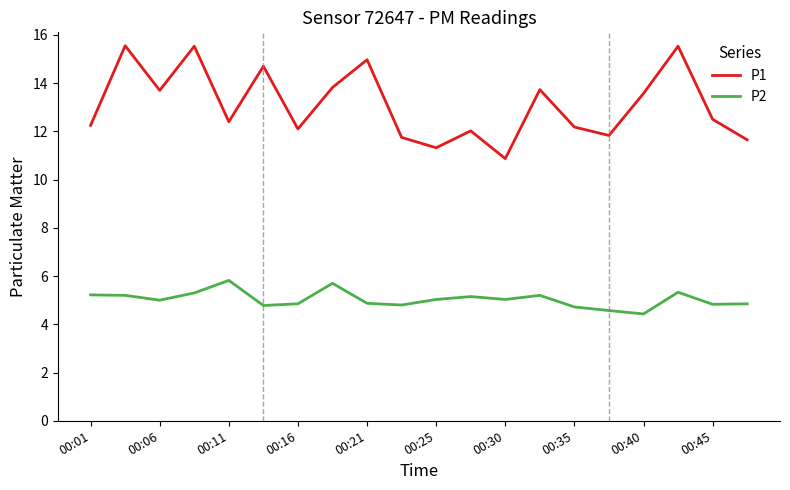

List the series in order of their peak value, lowest first.

P2, P1